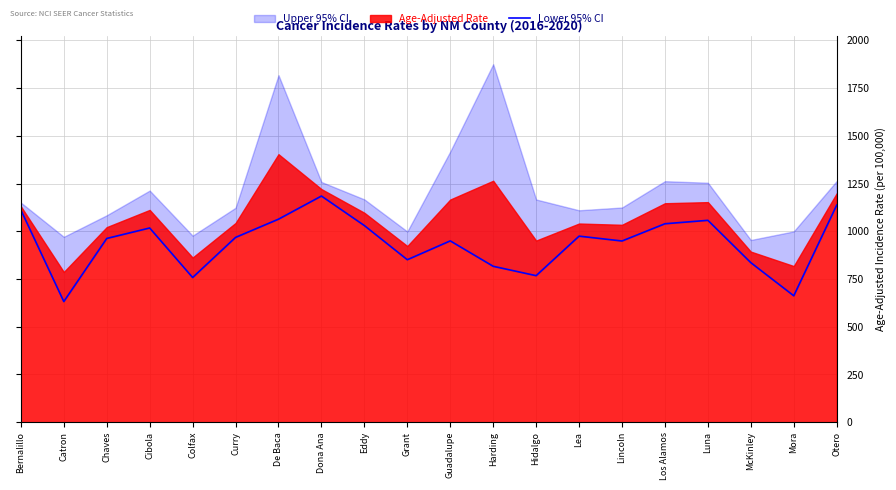

Which label corresponds to the smallest value in the chart?

Catron